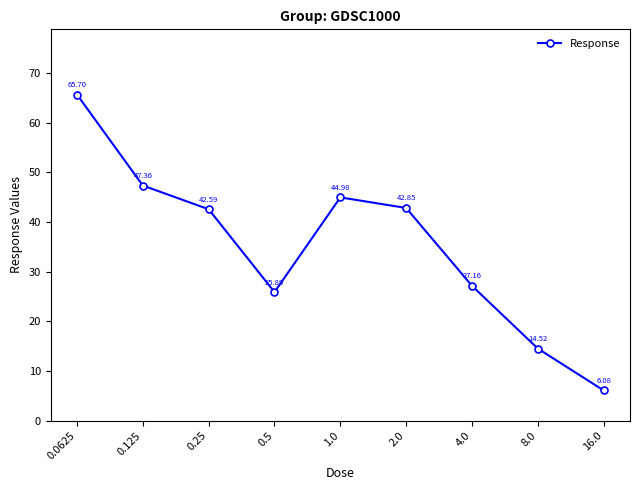

What position from the left is 1.0?

5